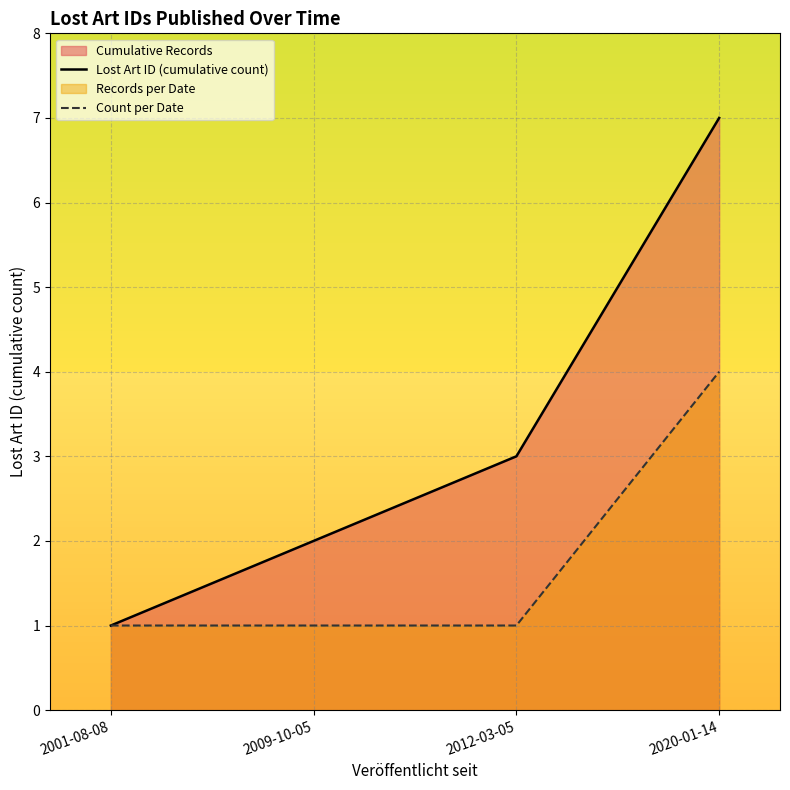

The value of Count per Date at 2009-10-05 is 1. True or false?

True